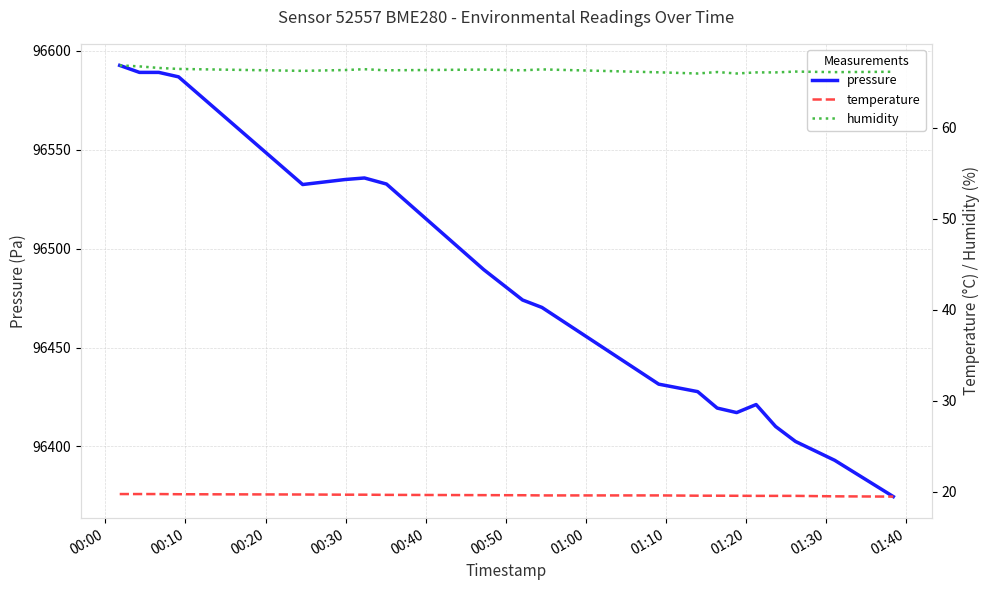

Does the chart display data point markers on the line(s)?

No